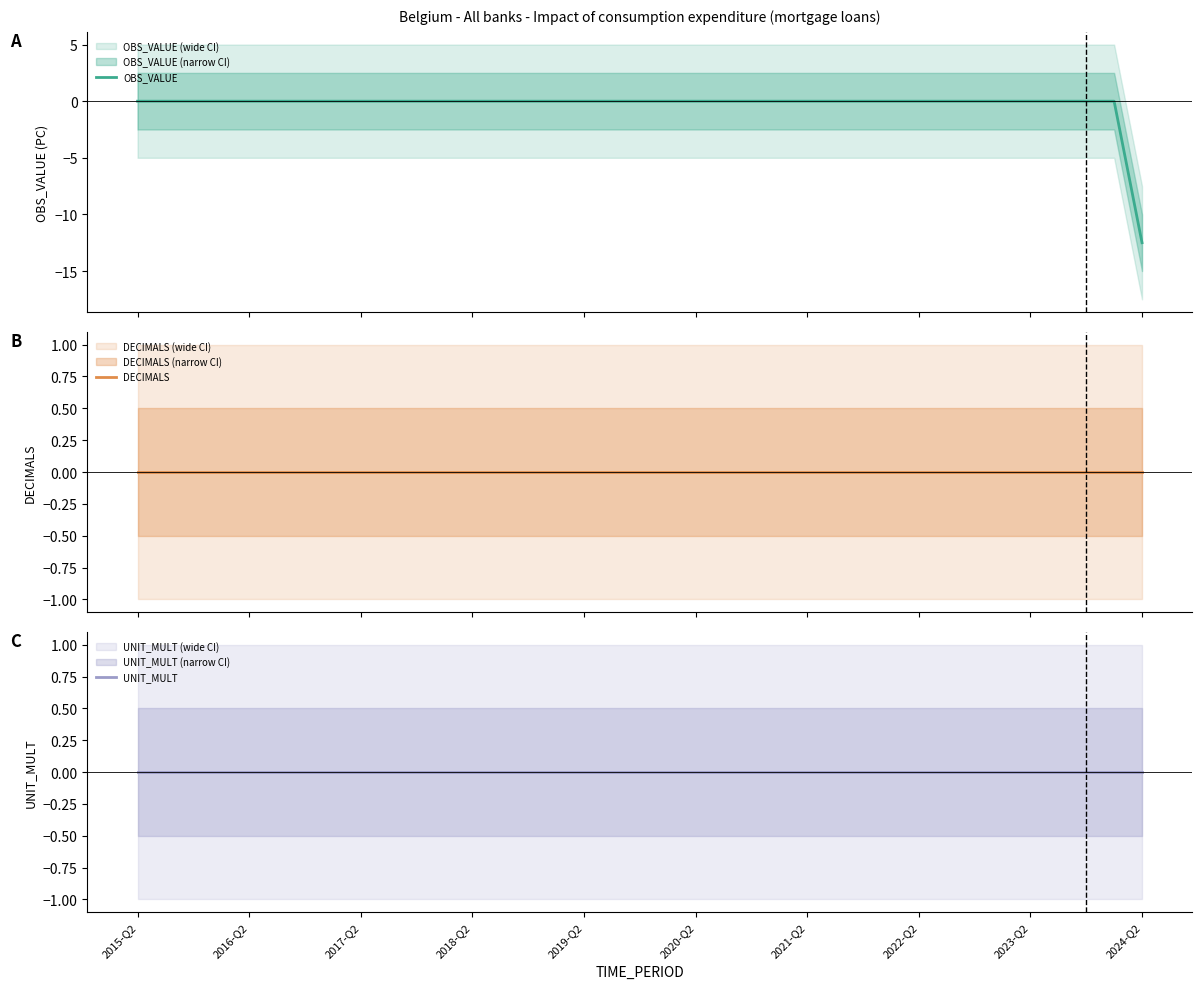

List the labels in order of UNIT_MULT value, largest first.

2015-Q2, 2016-Q2, 2017-Q2, 2018-Q2, 2019-Q2, 2020-Q2, 2021-Q2, 2022-Q2, 2023-Q2, 2024-Q2, 10, 11, 12, 13, 14, 15, 16, 17, 18, 19, 20, 21, 22, 23, 24, 25, 26, 27, 28, 29, 30, 31, 32, 33, 34, 35, 36